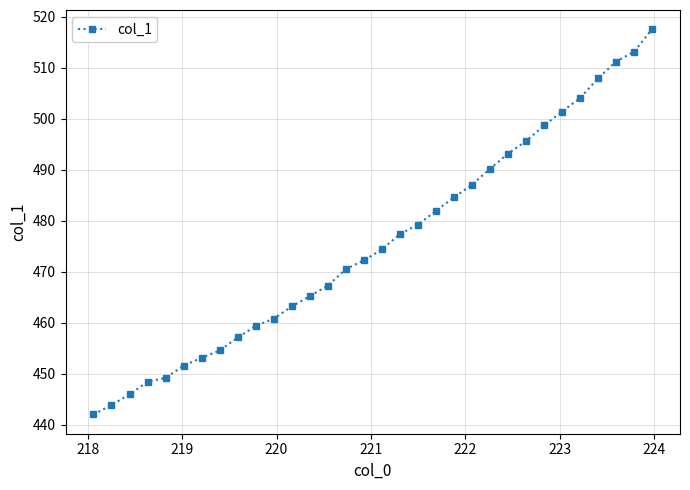

Is this an area chart (filled region under the line)?

No